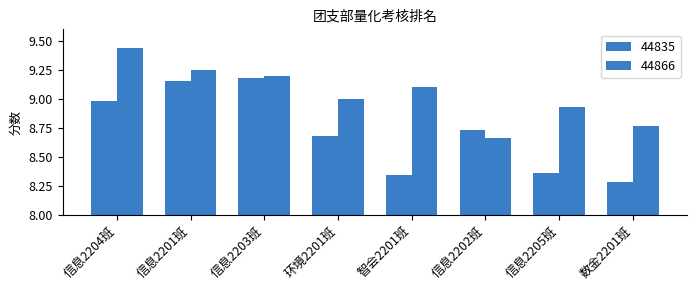

Does the chart contain any negative values?

No